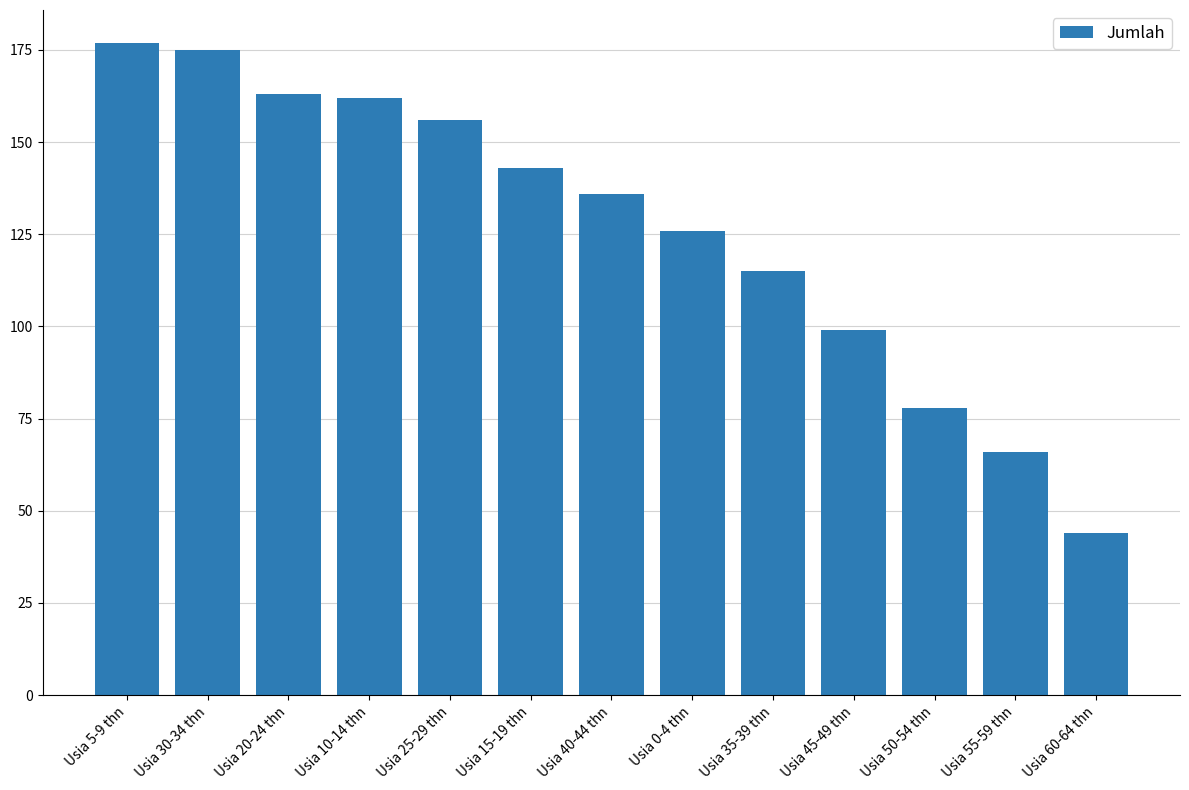

What is the difference between the values at Usia 45-49 thn and Usia 35-39 thn?

16